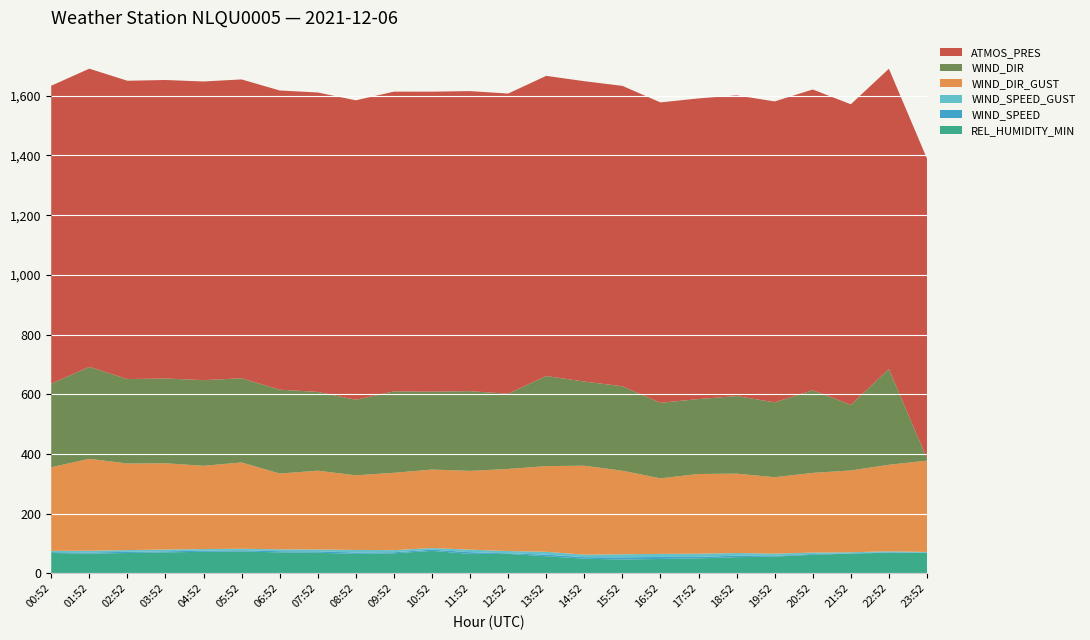

Reading left to right, extract all data points from this chart.

ATMOS_PRES: 998.5	999.2	999.5	1000.2	1000.7	1001.5	1002.5	1003.2	1003.5	1004.2	1005.1	1005.4	1005.8	1005.7	1006.4	1006.5	1006.7	1007.4	1007.5	1008.2	1007.7	1007.0	1006.0	1005.2
WIND_SPEED_GUST: 4.4	5.9	5.9	6.0	5.6	5.2	6.3	6.1	8.7	7.1	5.4	8.5	7.7	9.6	8.4	10.3	10.3	10.7	8.8	7.7	4.7	3.6	2.8	2.0
WIND_SPEED: 2.8	3.7	3.9	3.6	3.6	4.1	3.9	4.6	4.6	3.5	4.2	5.7	1.9	5.4	5.1	7.4	6.8	5.0	5.1	2.2	2.7	1.0	1.7	1.4
WIND_DIR: 280.0	308.0	283.0	284.0	287.0	282.0	281.0	264.0	253.0	273.0	261.0	267.0	252.0	302.0	282.0	283.0	253.0	251.0	260.0	251.0	277.0	220.0	321.0	7.0
WIND_DIR_GUST: 280.0	308.0	290.0	289.0	279.0	289.0	254.0	264.0	250.0	259.0	263.0	264.0	275.0	287.0	298.0	280.0	253.0	267.0	266.0	256.0	267.0	274.0	290.0	306.0
REL_HUMIDITY_MIN: 68.0	66.0	68.0	70.0	72.0	73.0	70.0	69.0	65.0	67.0	75.0	65.0	65.0	57.0	49.0	46.0	48.0	50.0	54.0	56.0	62.0	66.0	69.0	68.0